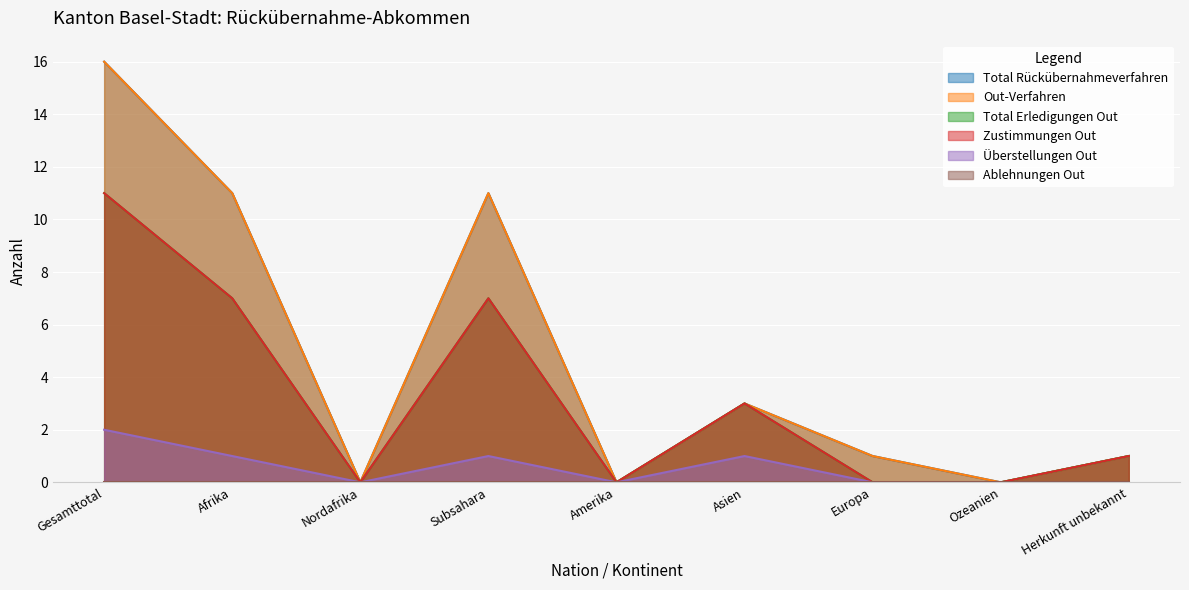

The value of Überstellungen Out at Asien is 1. True or false?

True